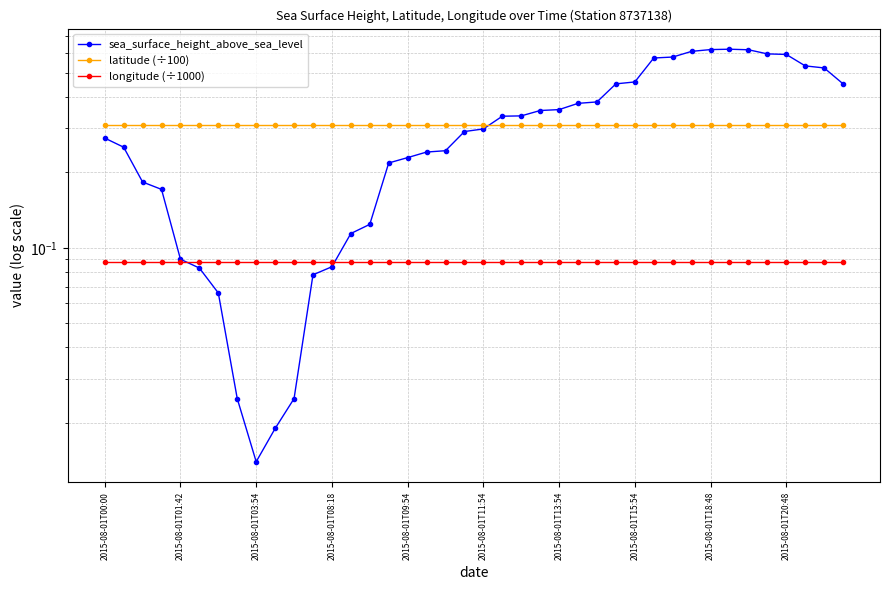

What is the spread (max minus min) of values at 17?

0.2